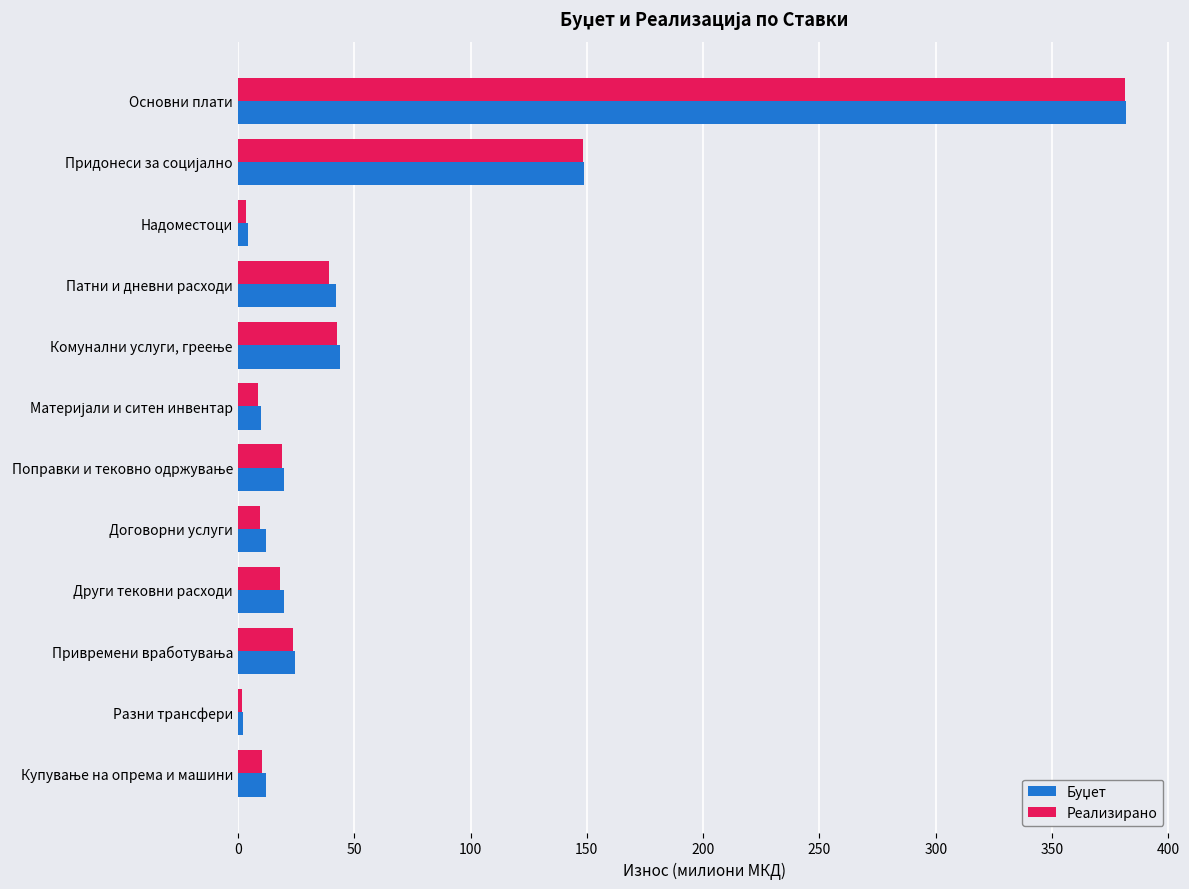

At which category is the sum across all series the highest?

Основни плати